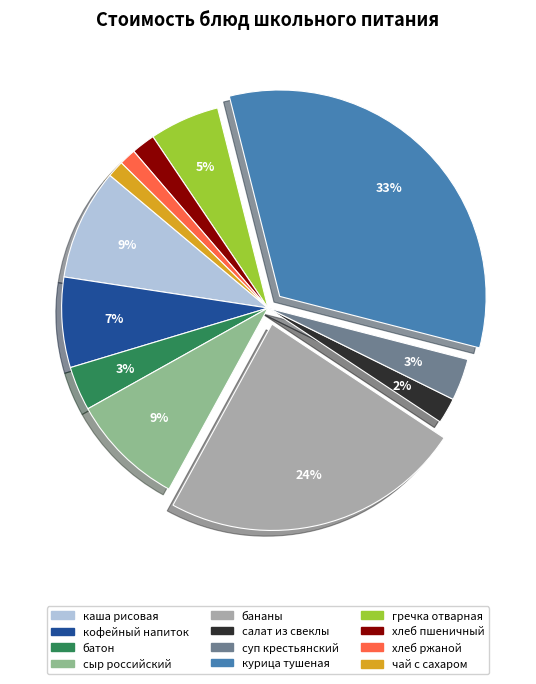

Is there any slice that represents more than half of the pie?

No